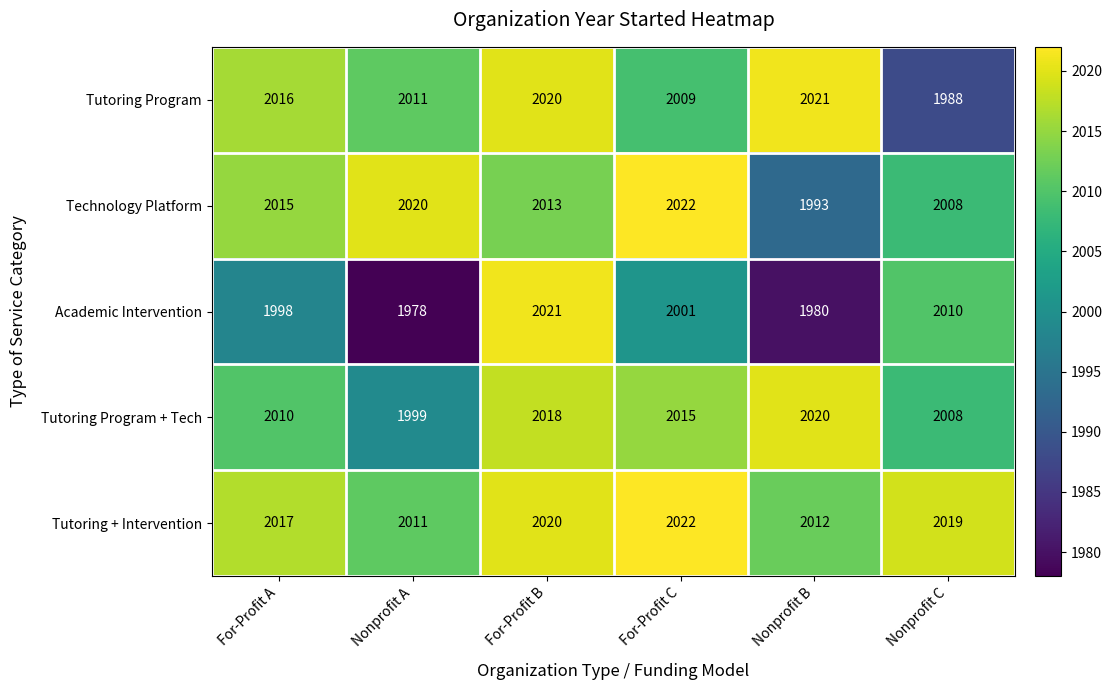

The value of Technology Platform at For-Profit B is 746. True or false?

False